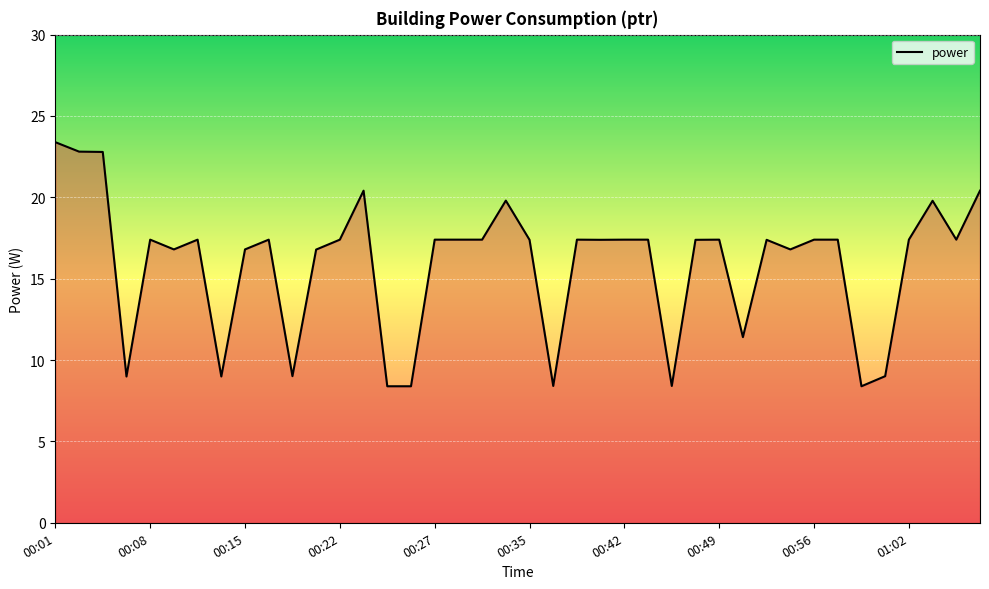

What is the greatest value displayed?

23.4